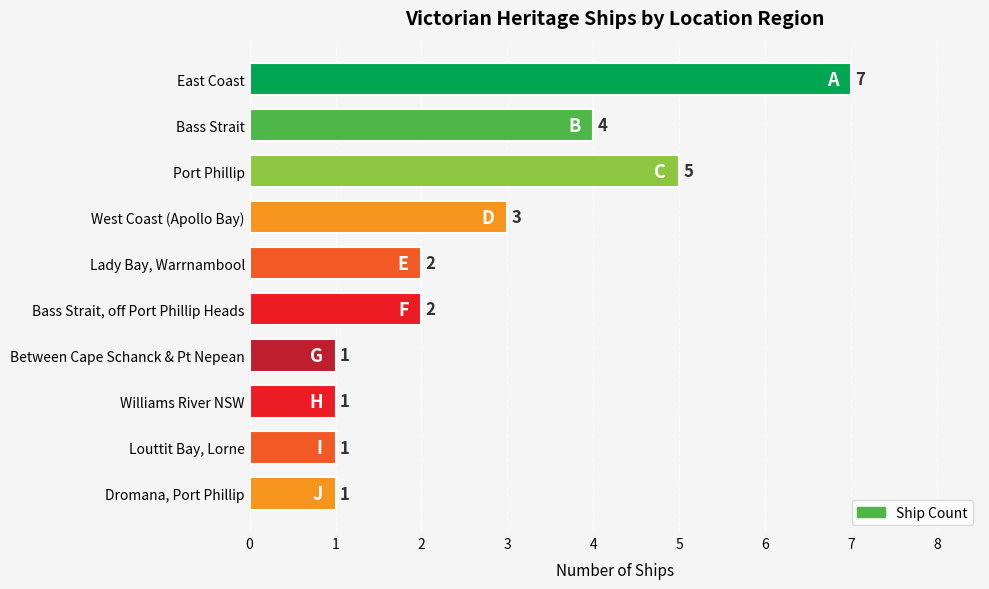

Is it true that the value at West Coast (Apollo Bay) is 1?

False